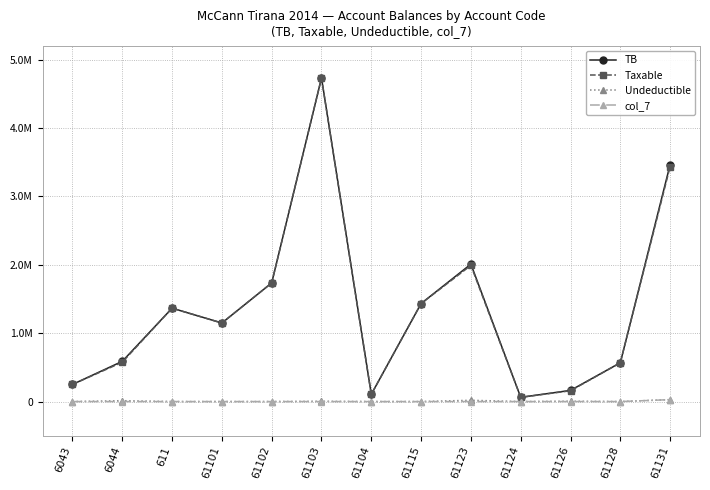

True or false: TB and Undeductible intersect in this chart.

False